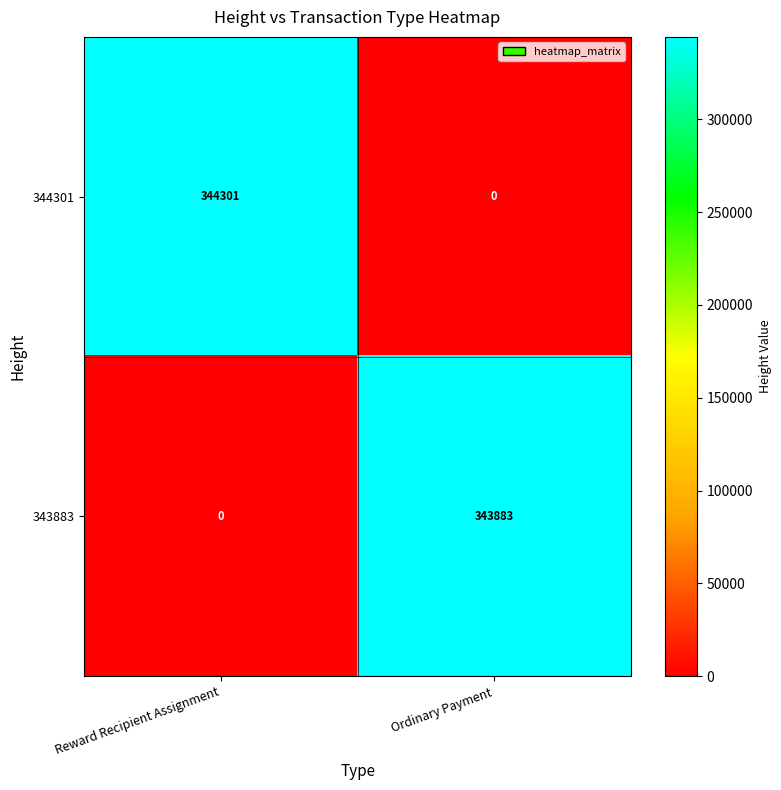

Reading left to right, extract all data points from this chart.

344301: Reward Recipient Assignment=344301	Ordinary Payment=0
343883: Reward Recipient Assignment=0	Ordinary Payment=343883